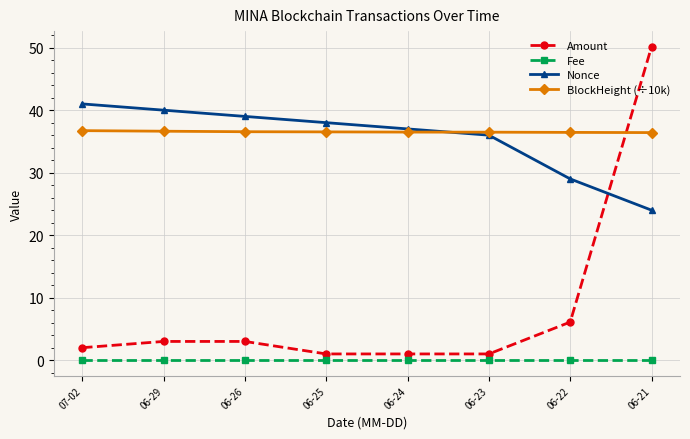

How many intersections are there between BlockHeight (÷10k) and Nonce?

1